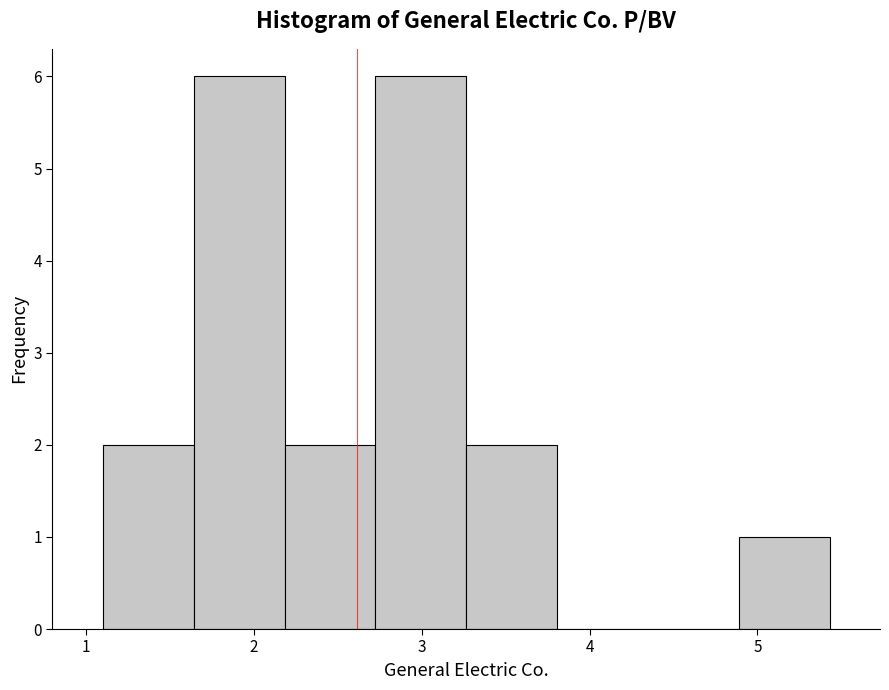

Reading left to right, transcribe this chart: for each bar, give the range it covers on the x-axis and its height. Neither the bar edges nor the heights are printed on the chart, so give them approximately, as read against the axes.

1.1 to 1.6: 2
1.6 to 2.2: 6
2.2 to 2.7: 2
2.7 to 3.3: 6
3.3 to 3.8: 2
3.8 to 4.3: 0
4.3 to 4.9: 0
4.9 to 5.4: 1